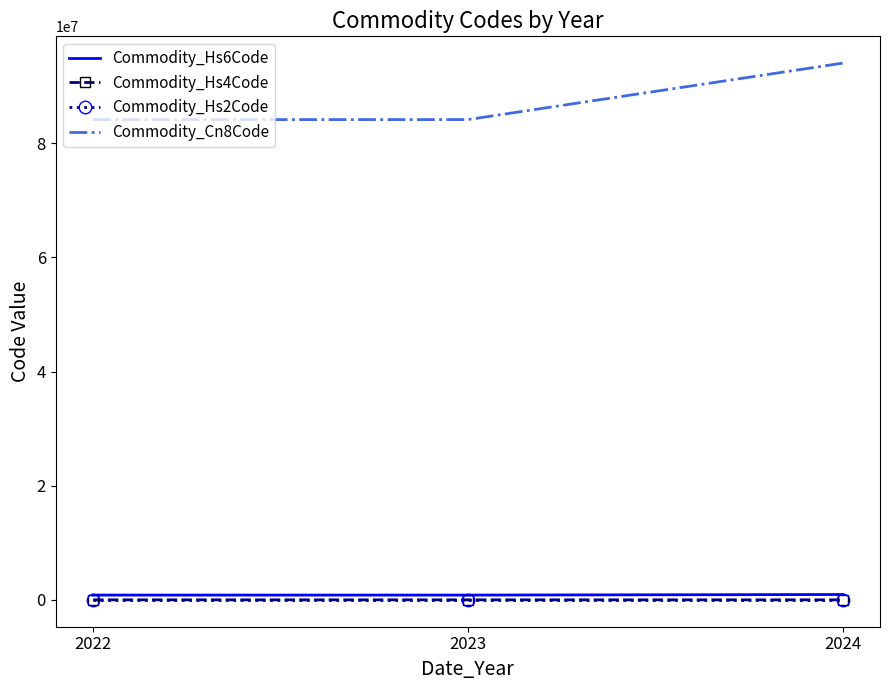

Count the Commodity_Hs6Code values in the range 841460 to 940320.

3